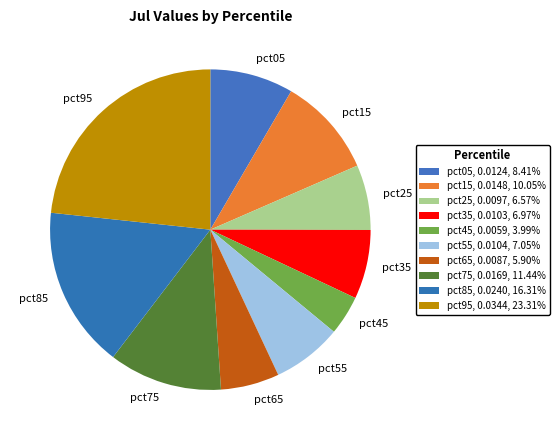

Combined, do pct35 and pct05 account for over 50%?

No